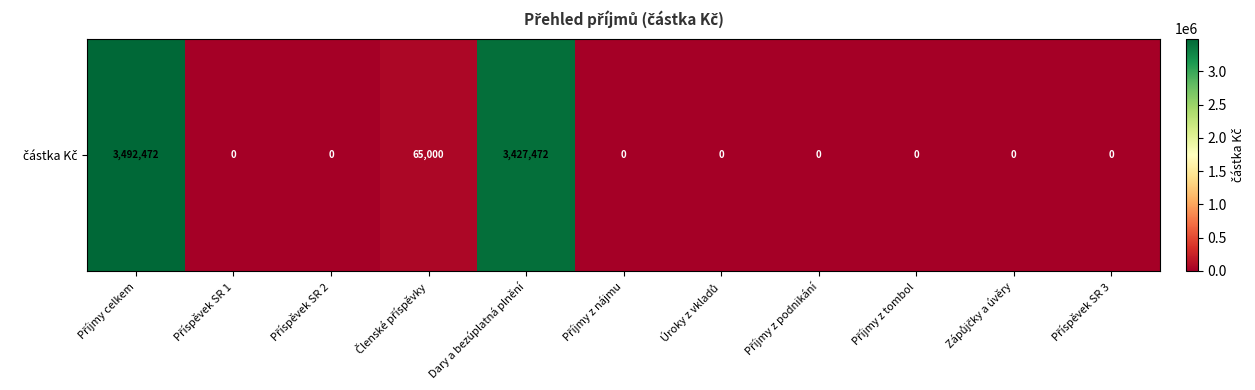

Is it true that the value at Příjmy z tombol is 0.0?

True